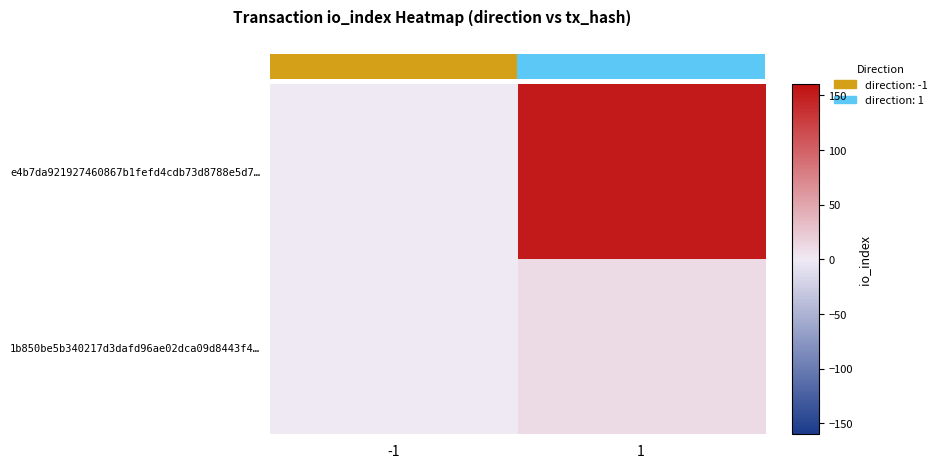

Rank the categories by 1b850be5b340217d3dafd96ae02dca09d8443f4… value from lowest to highest.

-1, 1